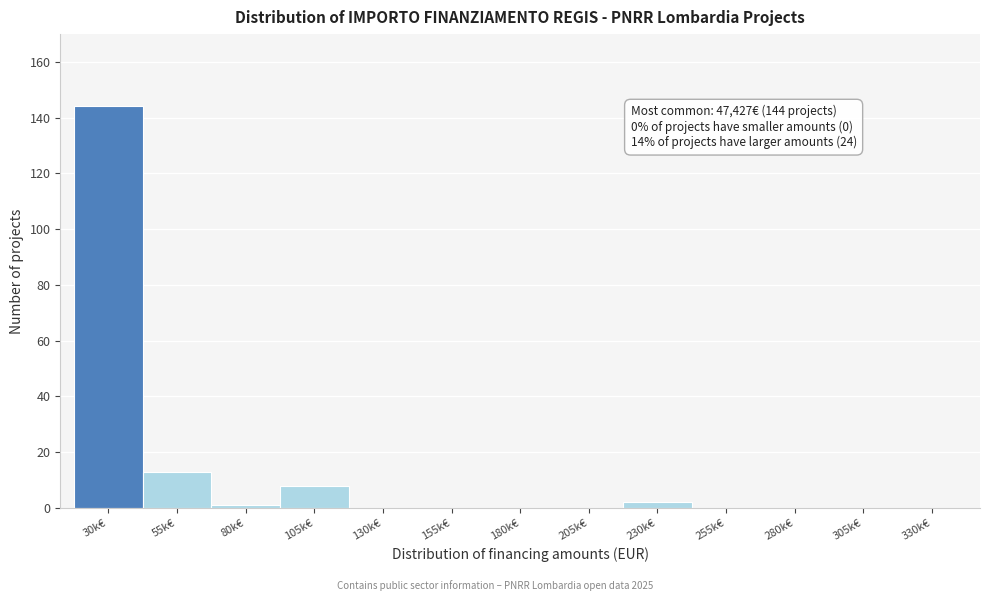

Reading right to left, what are all the values shown in this chart?

330k€=0	305k€=0	280k€=0	255k€=0	230k€=2	205k€=0	180k€=0	155k€=0	130k€=0	105k€=8	80k€=1	55k€=13	30k€=144